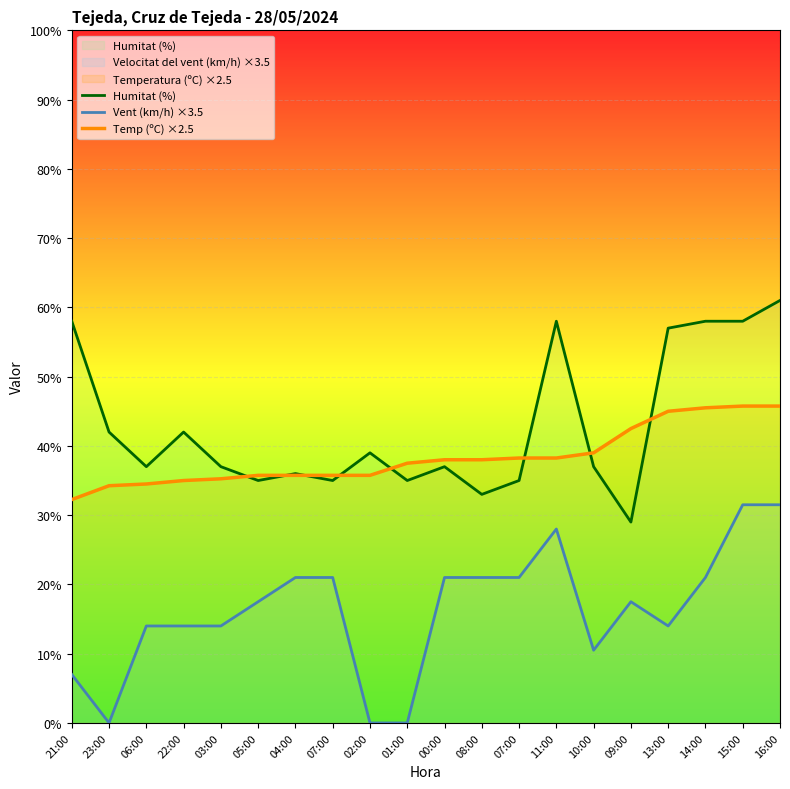

Between 21:00 and 05:00, which series saw the biggest shift?

Humitat (%)